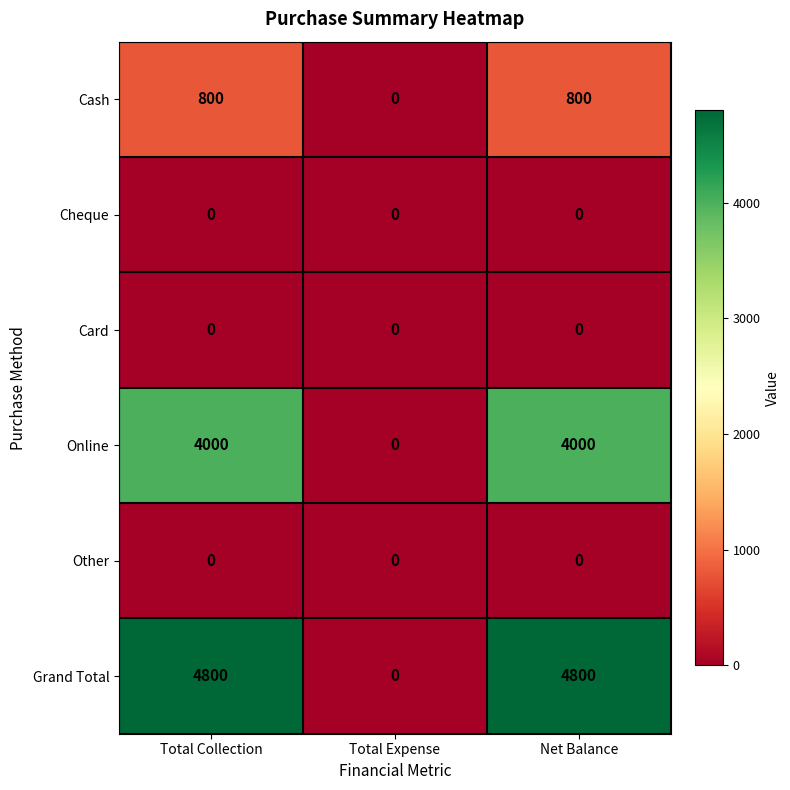

What is the greatest value displayed?

4800